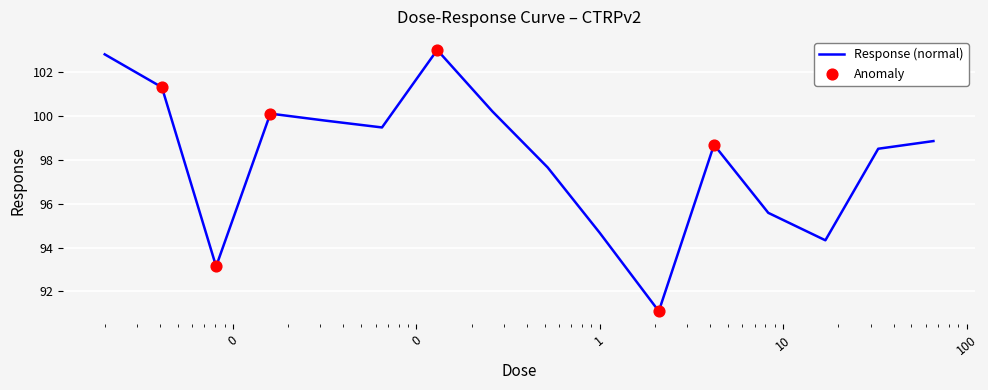

What is the minimum value shown in the chart?

91.1